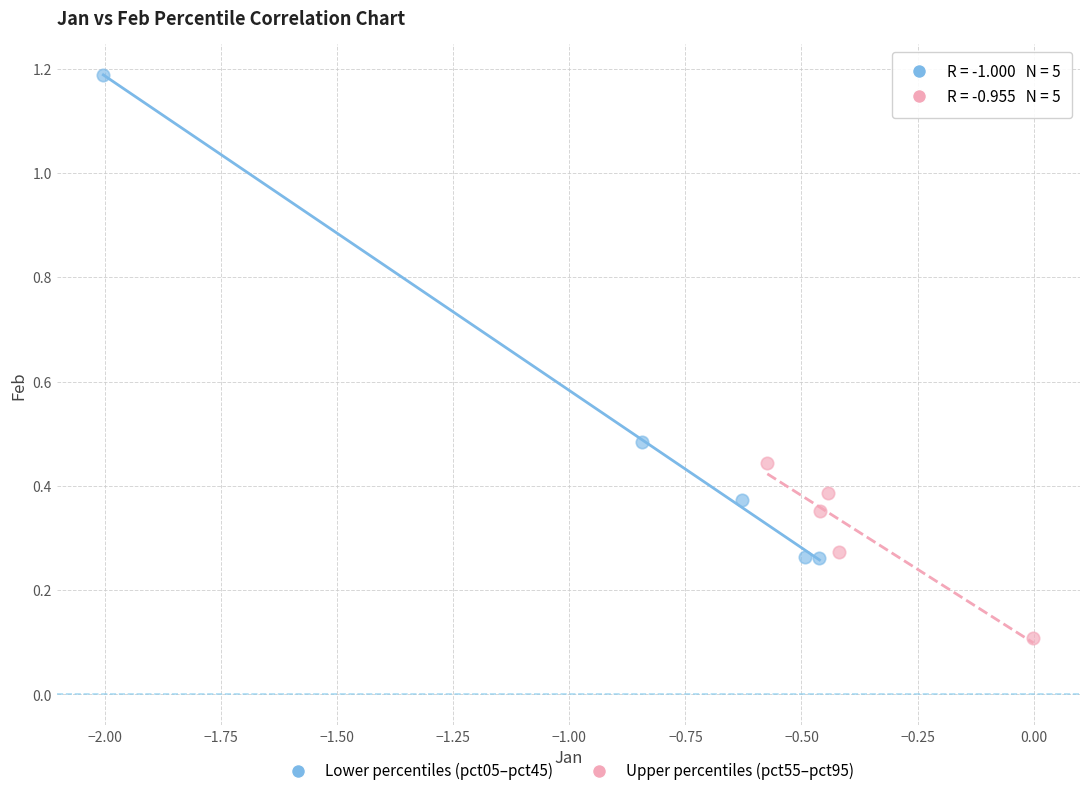

Which series reaches the minimum Y coordinate?

Upper percentiles (pct55–pct95)